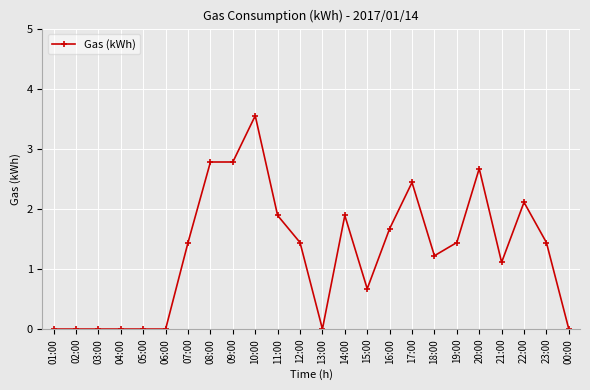

At which category does the chart reach its peak across all series?

10:00